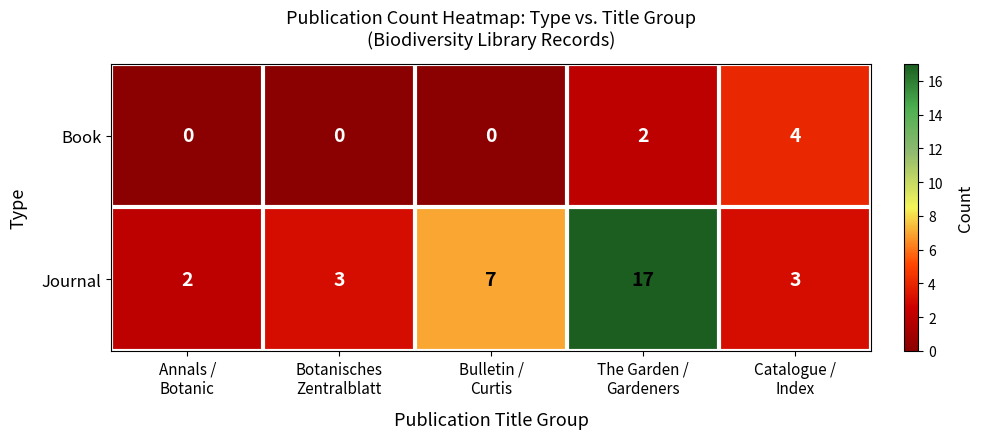

Which series has the largest range (max minus min)?

Journal